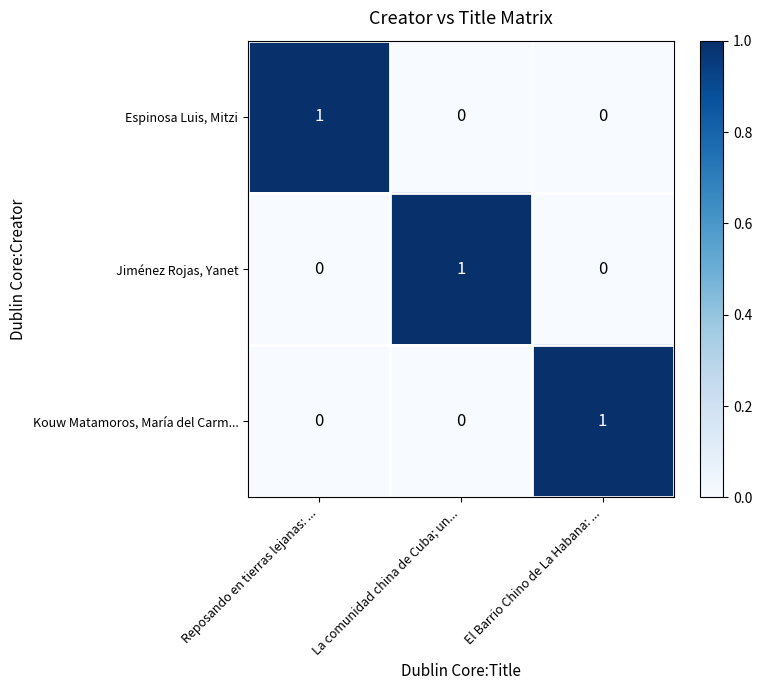

The Kouw Matamoros, María del Carm... series shows 0 at Reposando en tierras lejanas: .... True or false?

True